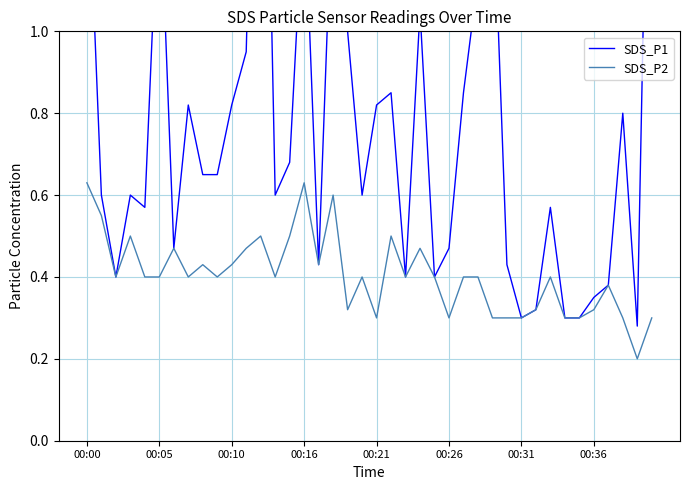

What is the value of the SDS_P1 point at the 22nd from the left?

0.8